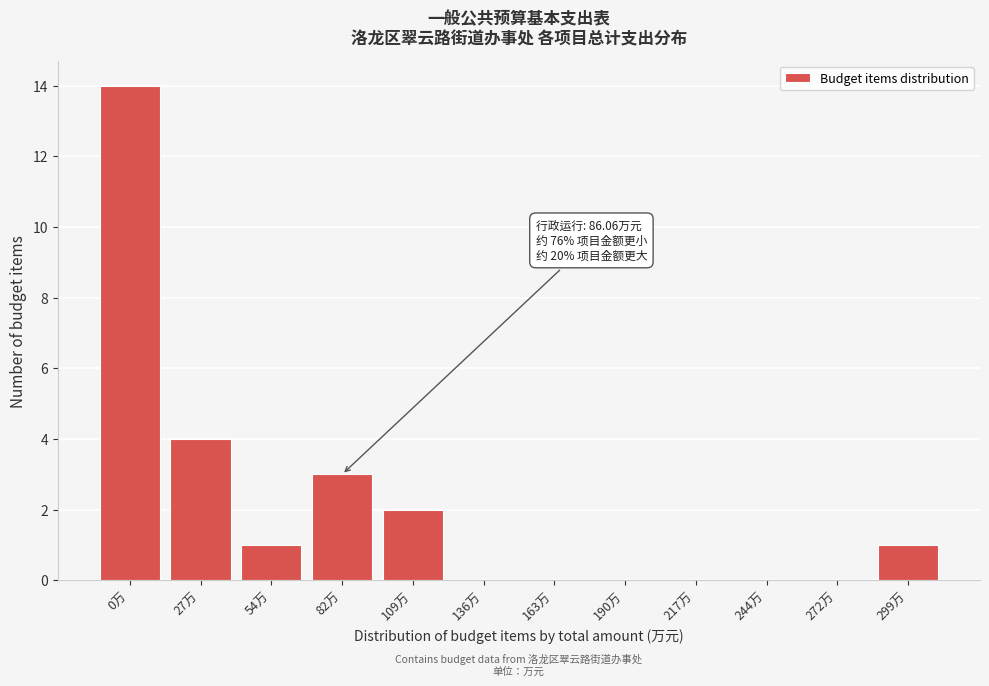

Reading left to right, transcribe all the data shown in this chart.

0万=14	27万=4	54万=1	82万=3	109万=2	136万=0	163万=0	190万=0	217万=0	244万=0	272万=0	299万=1